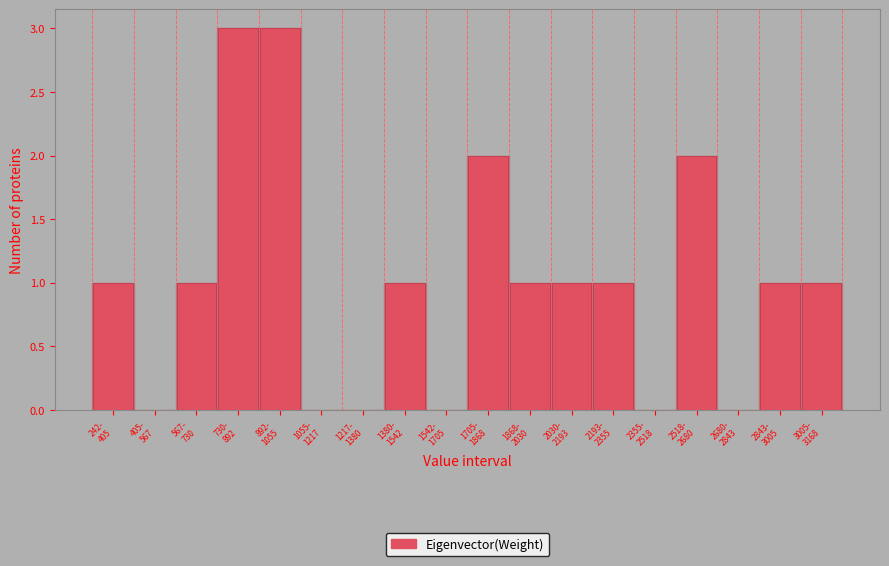

What is the greatest value displayed?

3